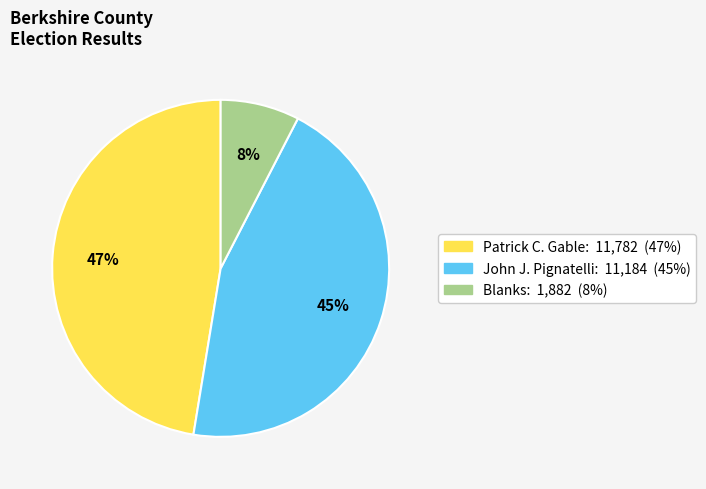

Is there a majority slice in this chart?

No